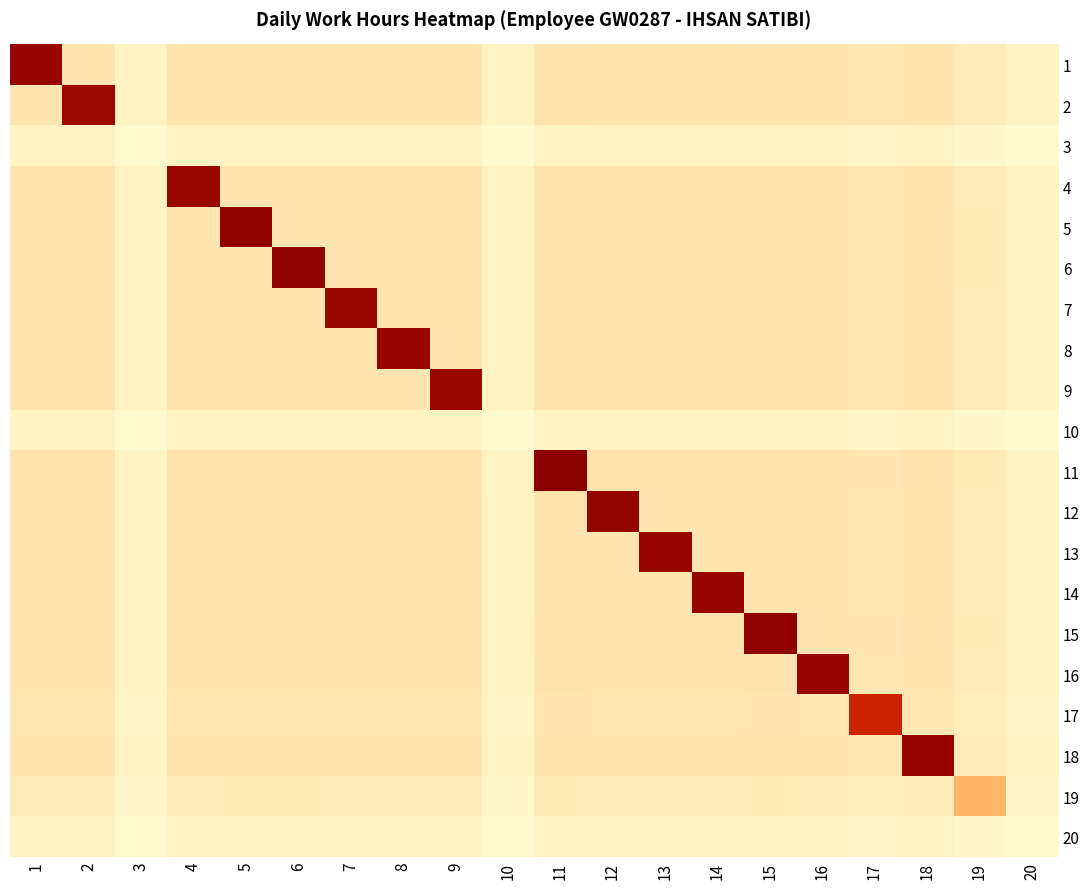

Reading left to right, what are all the values shown in this chart?

1: 1=11.6	2=1.7	3=0.6	4=1.7	5=1.8	6=1.8	7=1.7	8=1.7	9=1.7	10=0.6	11=1.8	12=1.7	13=1.7	14=1.7	15=1.8	16=1.7	17=1.5	18=1.7	19=1.2	20=0.6
2: 1=1.7	2=11.4	3=0.6	4=1.7	5=1.7	6=1.7	7=1.7	8=1.7	9=1.7	10=0.6	11=1.8	12=1.7	13=1.7	14=1.7	15=1.7	16=1.7	17=1.5	18=1.7	19=1.2	20=0.6
3: 1=0.6	2=0.6	3=0.0	4=0.6	5=0.6	6=0.6	7=0.6	8=0.6	9=0.6	10=0.0	11=0.6	12=0.6	13=0.6	14=0.6	15=0.6	16=0.6	17=0.5	18=0.6	19=0.2	20=0.0
4: 1=1.7	2=1.7	3=0.6	4=11.4	5=1.7	6=1.7	7=1.7	8=1.7	9=1.7	10=0.6	11=1.8	12=1.7	13=1.7	14=1.7	15=1.7	16=1.7	17=1.5	18=1.7	19=1.2	20=0.6
5: 1=1.8	2=1.7	3=0.6	4=1.7	5=11.8	6=1.8	7=1.7	8=1.8	9=1.7	10=0.6	11=1.8	12=1.8	13=1.8	14=1.7	15=1.8	16=1.8	17=1.6	18=1.8	19=1.2	20=0.6
6: 1=1.8	2=1.7	3=0.6	4=1.7	5=1.8	6=11.8	7=1.7	8=1.8	9=1.7	10=0.6	11=1.8	12=1.8	13=1.8	14=1.8	15=1.8	16=1.8	17=1.6	18=1.8	19=1.2	20=0.6
7: 1=1.7	2=1.7	3=0.6	4=1.7	5=1.7	6=1.7	7=11.4	8=1.7	9=1.7	10=0.6	11=1.8	12=1.7	13=1.7	14=1.7	15=1.7	16=1.7	17=1.5	18=1.7	19=1.2	20=0.6
8: 1=1.7	2=1.7	3=0.6	4=1.7	5=1.8	6=1.8	7=1.7	8=11.6	9=1.7	10=0.6	11=1.8	12=1.7	13=1.7	14=1.7	15=1.8	16=1.7	17=1.5	18=1.7	19=1.2	20=0.6
9: 1=1.7	2=1.7	3=0.6	4=1.7	5=1.7	6=1.7	7=1.7	8=1.7	9=11.5	10=0.6	11=1.8	12=1.7	13=1.7	14=1.7	15=1.8	16=1.7	17=1.5	18=1.7	19=1.2	20=0.6
10: 1=0.6	2=0.6	3=0.0	4=0.6	5=0.6	6=0.6	7=0.6	8=0.6	9=0.6	10=0.0	11=0.6	12=0.6	13=0.6	14=0.6	15=0.6	16=0.6	17=0.5	18=0.6	19=0.2	20=0.0
11: 1=1.8	2=1.8	3=0.6	4=1.8	5=1.8	6=1.8	7=1.8	8=1.8	9=1.8	10=0.6	11=12.1	12=1.8	13=1.8	14=1.8	15=1.8	16=1.8	17=1.6	18=1.8	19=1.3	20=0.6
12: 1=1.7	2=1.7	3=0.6	4=1.7	5=1.8	6=1.8	7=1.7	8=1.7	9=1.7	10=0.6	11=1.8	12=11.6	13=1.7	14=1.7	15=1.8	16=1.7	17=1.6	18=1.7	19=1.2	20=0.6
13: 1=1.7	2=1.7	3=0.6	4=1.7	5=1.8	6=1.8	7=1.7	8=1.7	9=1.7	10=0.6	11=1.8	12=1.7	13=11.6	14=1.7	15=1.8	16=1.7	17=1.5	18=1.7	19=1.2	20=0.6
14: 1=1.7	2=1.7	3=0.6	4=1.7	5=1.7	6=1.8	7=1.7	8=1.7	9=1.7	10=0.6	11=1.8	12=1.7	13=1.7	14=11.6	15=1.8	16=1.7	17=1.5	18=1.7	19=1.2	20=0.6
15: 1=1.8	2=1.7	3=0.6	4=1.7	5=1.8	6=1.8	7=1.7	8=1.8	9=1.8	10=0.6	11=1.8	12=1.8	13=1.8	14=1.8	15=11.9	16=1.8	17=1.6	18=1.8	19=1.2	20=0.6
16: 1=1.7	2=1.7	3=0.6	4=1.7	5=1.8	6=1.8	7=1.7	8=1.7	9=1.7	10=0.6	11=1.8	12=1.7	13=1.7	14=1.7	15=1.8	16=11.6	17=1.5	18=1.7	19=1.2	20=0.6
17: 1=1.5	2=1.5	3=0.5	4=1.5	5=1.6	6=1.6	7=1.5	8=1.5	9=1.5	10=0.5	11=1.6	12=1.6	13=1.5	14=1.5	15=1.6	16=1.5	17=9.1	18=1.5	19=1.0	20=0.5
18: 1=1.7	2=1.7	3=0.6	4=1.7	5=1.8	6=1.8	7=1.7	8=1.7	9=1.7	10=0.6	11=1.8	12=1.7	13=1.7	14=1.7	15=1.8	16=1.7	17=1.5	18=11.6	19=1.2	20=0.6
19: 1=1.2	2=1.2	3=0.2	4=1.2	5=1.2	6=1.2	7=1.2	8=1.2	9=1.2	10=0.2	11=1.3	12=1.2	13=1.2	14=1.2	15=1.2	16=1.2	17=1.0	18=1.2	19=4.8	20=0.2
20: 1=0.6	2=0.6	3=0.0	4=0.6	5=0.6	6=0.6	7=0.6	8=0.6	9=0.6	10=0.0	11=0.6	12=0.6	13=0.6	14=0.6	15=0.6	16=0.6	17=0.5	18=0.6	19=0.2	20=0.0